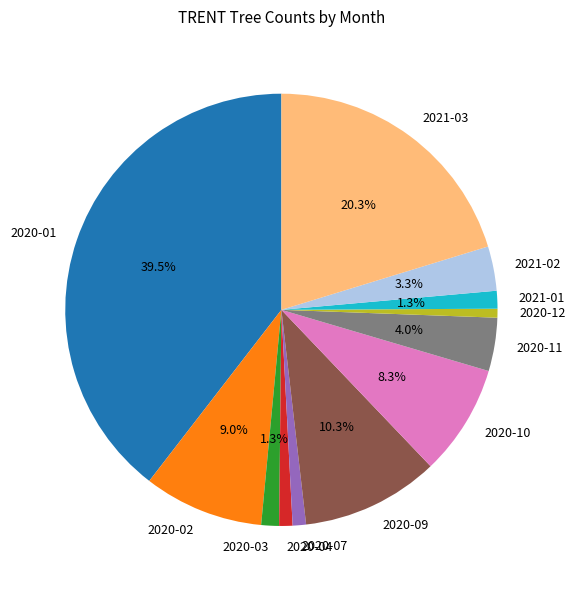

Is 2020-04 the majority of the pie?

No